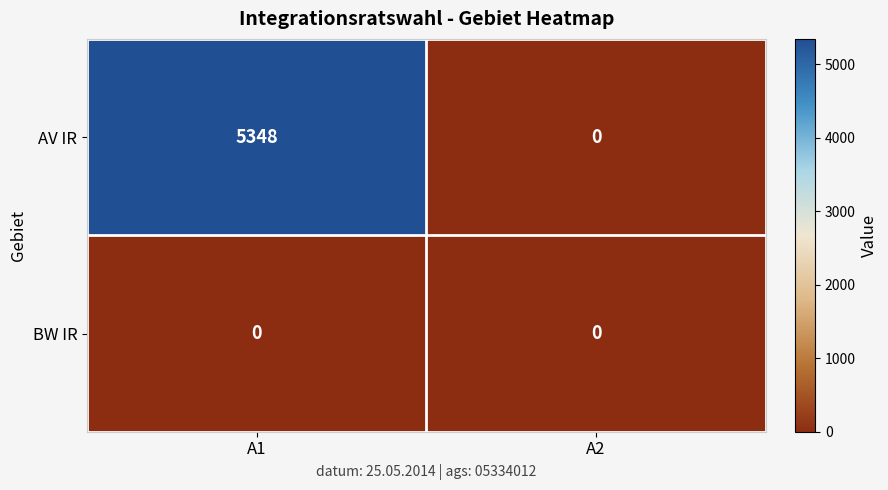

Is it true that BW IR equals 0 at A1?

True